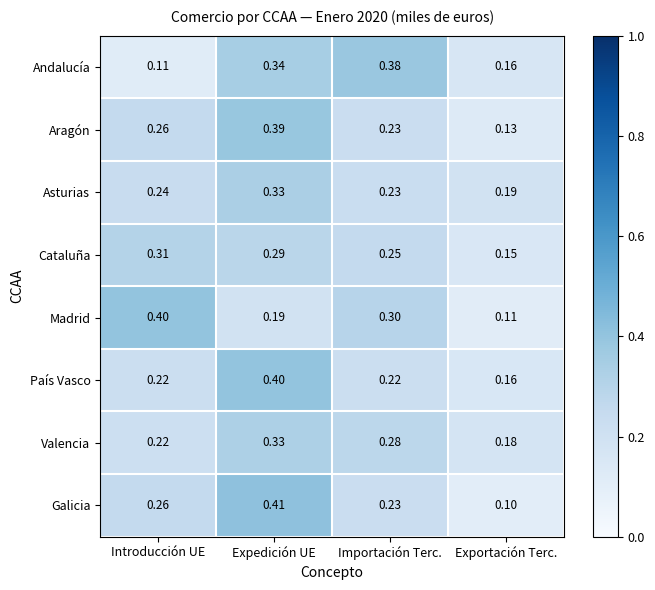

Rank the categories by Andalucía value from highest to lowest.

Importación Terc., Expedición UE, Exportación Terc., Introducción UE